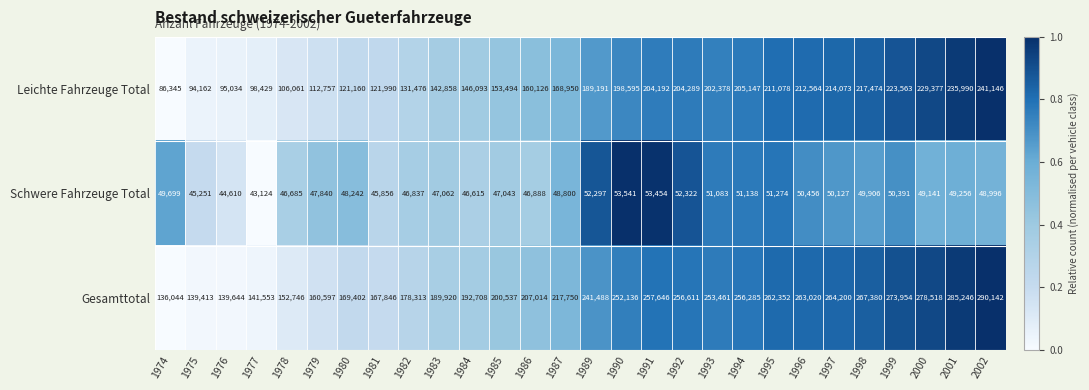

What is the average value of the Gesamttotal series?

217712